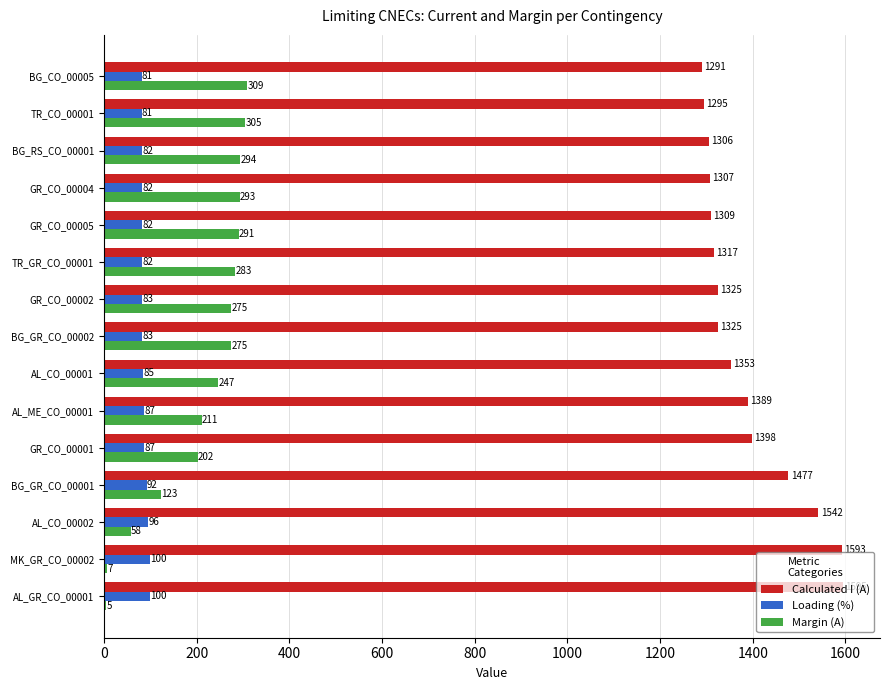

Which series has the largest total across all categories?

Calculated I (A)